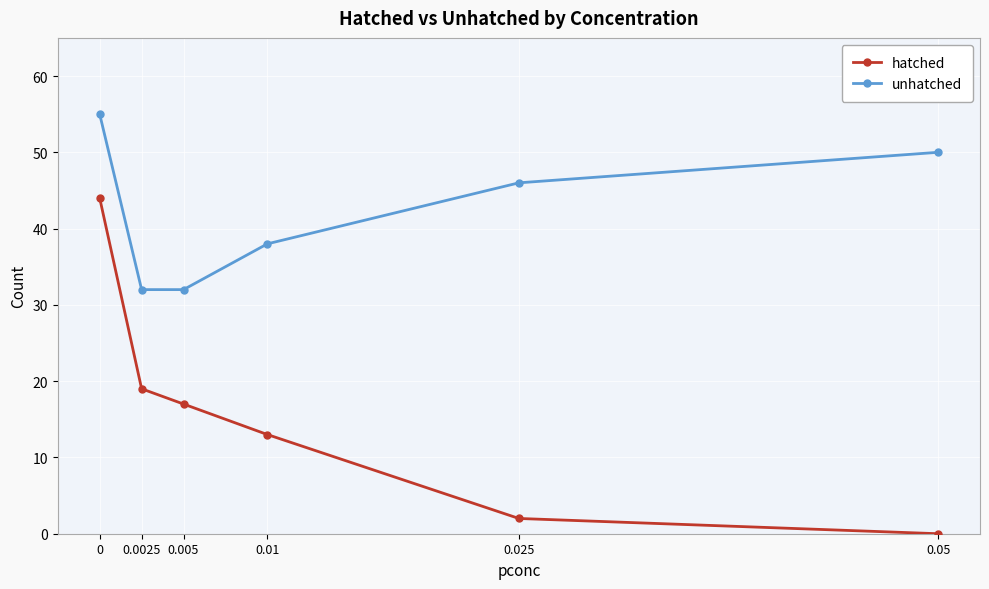

The unhatched series shows 12 at 0.025. True or false?

False